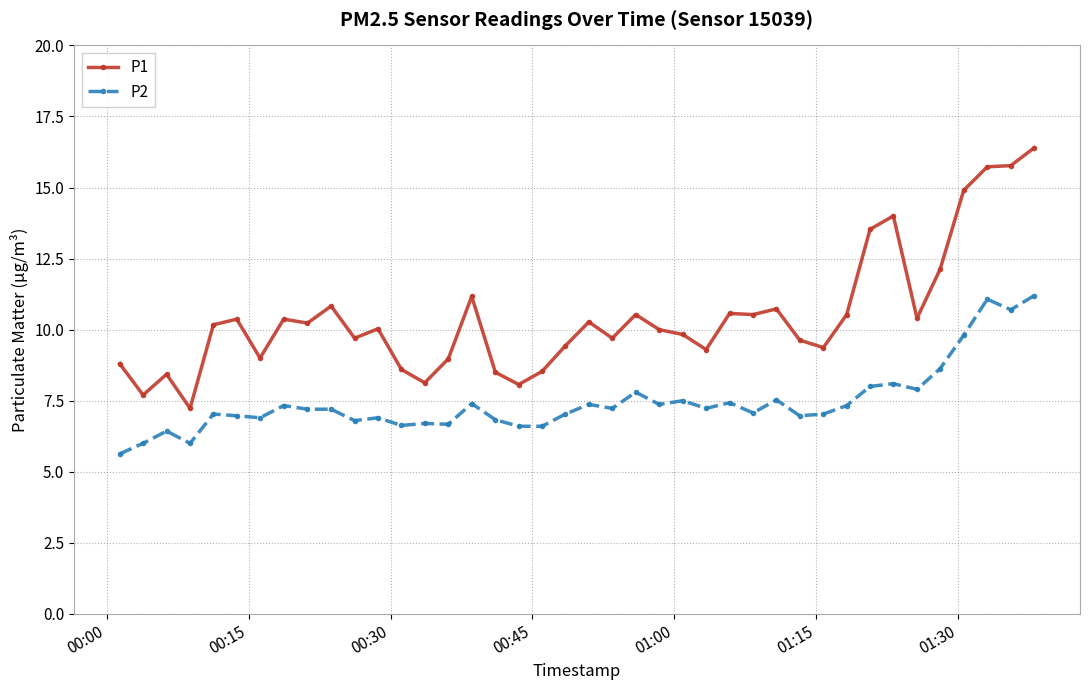

Which series has the largest total across all categories?

P1